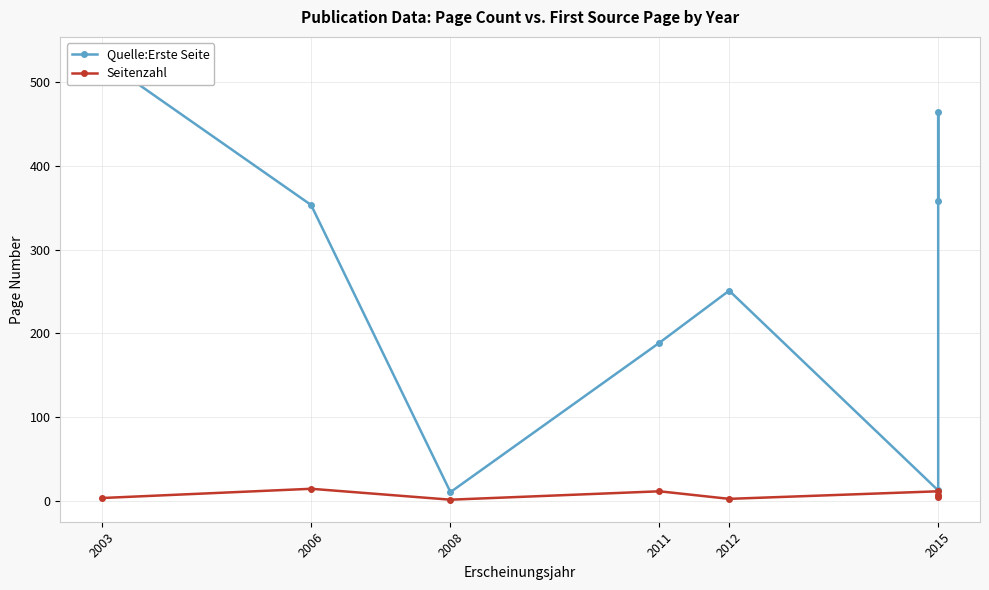

What are all the series names shown in the legend?

Quelle:Erste Seite, Seitenzahl